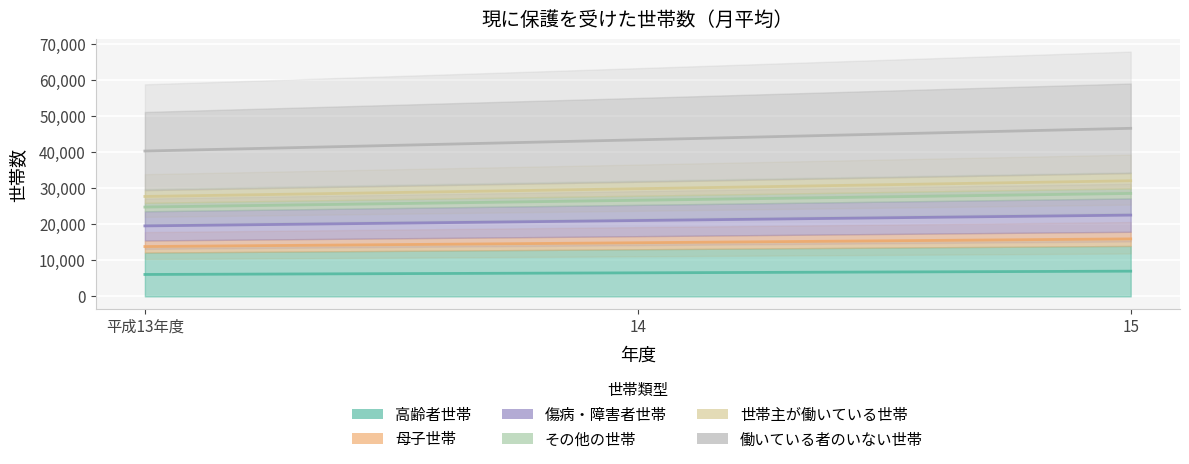

What is the label of the 3rd point from the left?

15